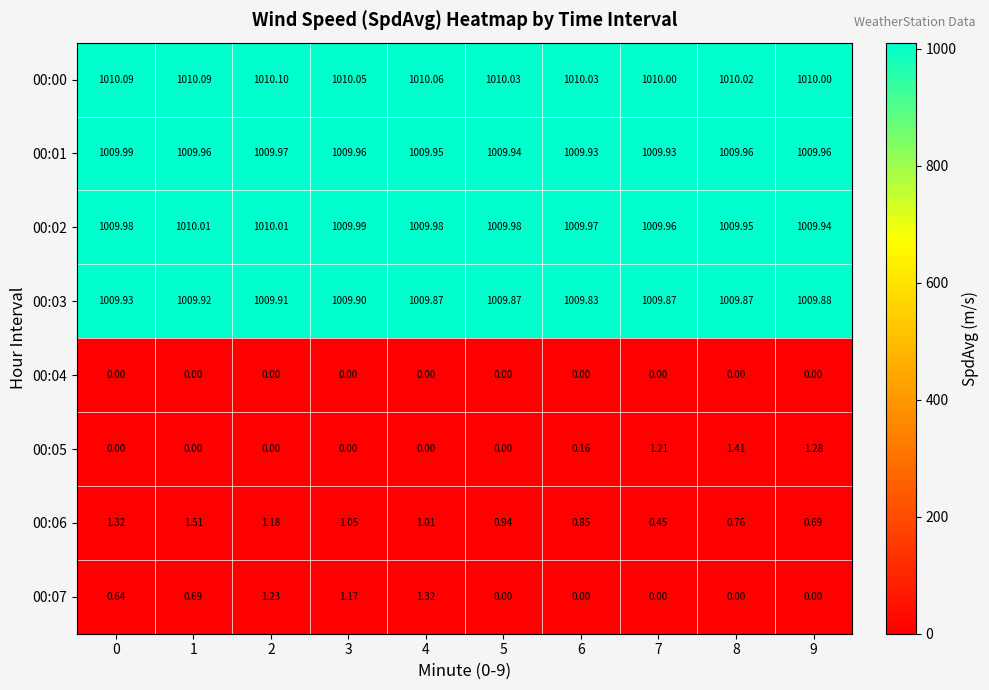

Is the value of 00:06 at 8 greater than the value of 00:04 at 1?

Yes